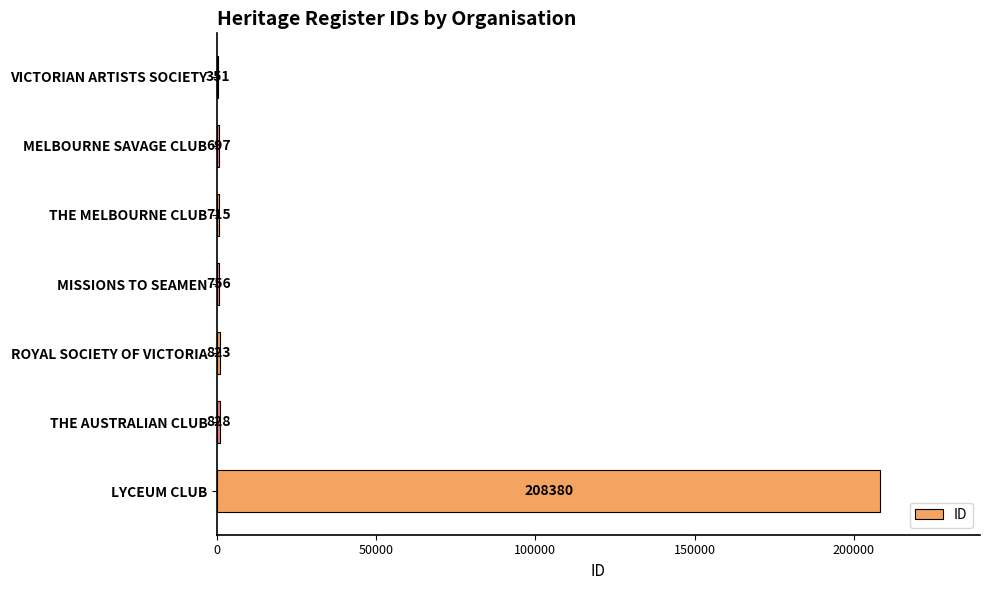

How many series are shown in this chart?

1